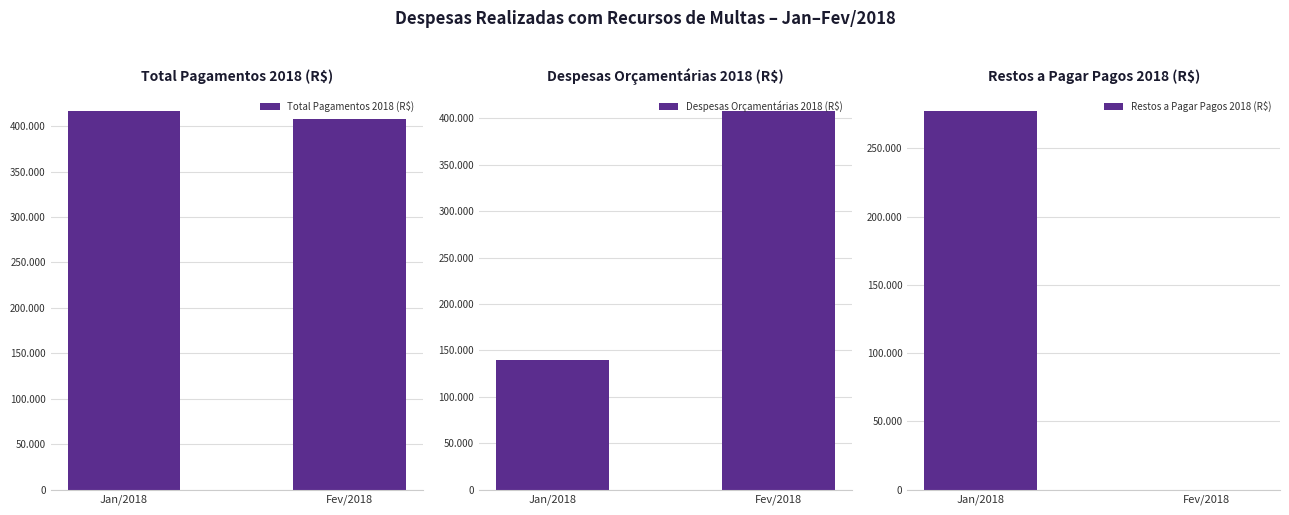

The Total Pagamentos 2018 (R$) series shows 173297.3 at Jan/2018. True or false?

False